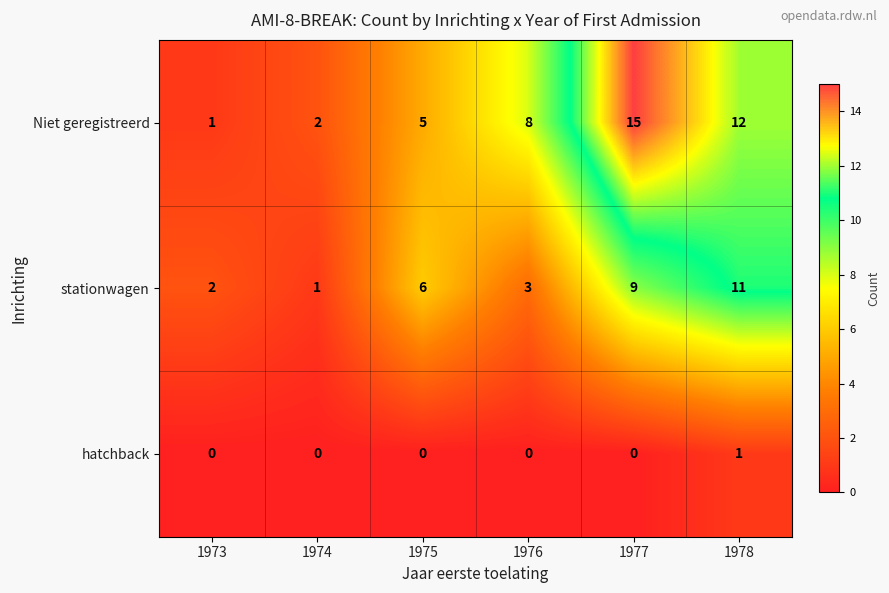

What is the maximum value shown in the chart?

15